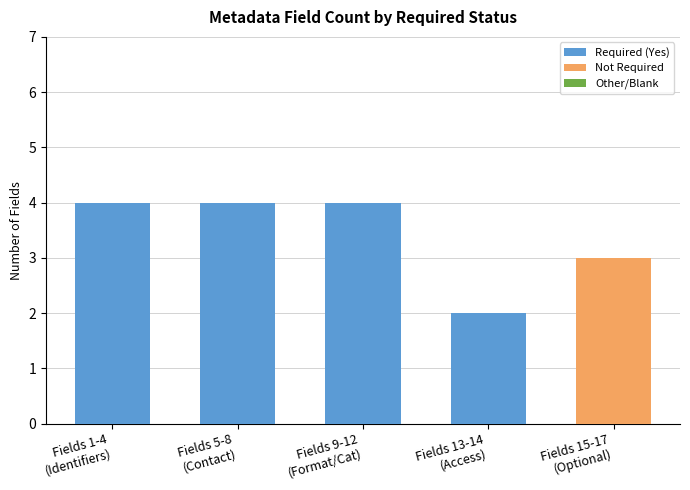

What is the sum of all Required (Yes) values?

14